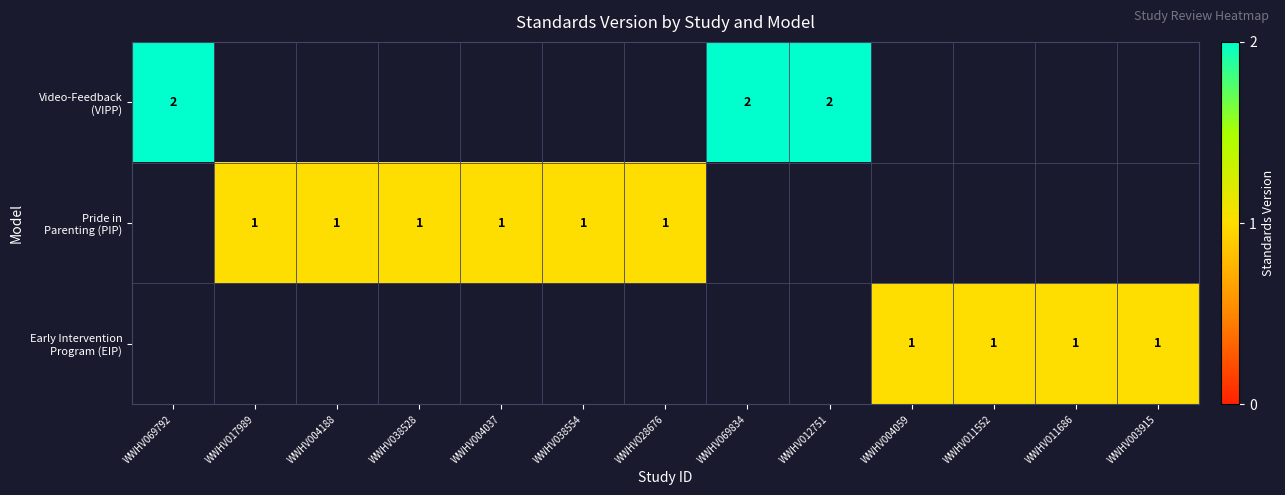

What value does the Video-Feedback (VIPP) series have at WWHV069792?

2.0